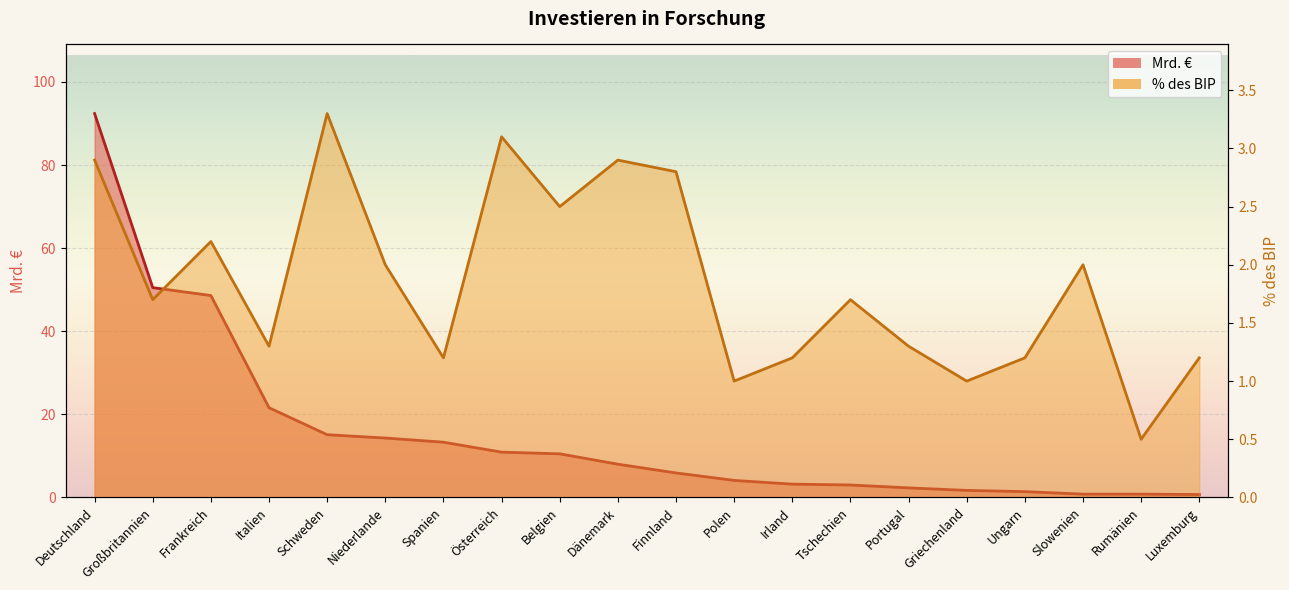

How many intersections are there between Mrd. € and % des BIP?

3